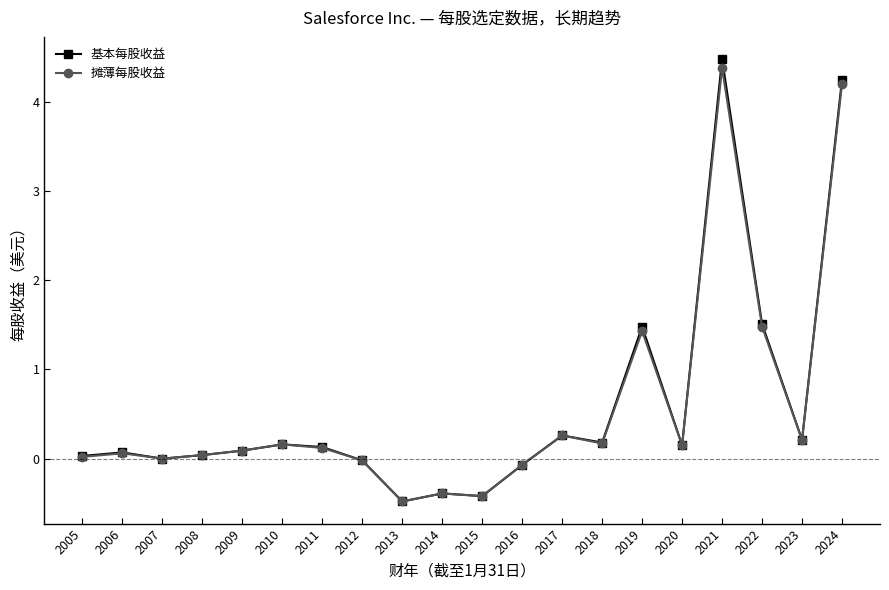

What is the value of the 摊薄每股收益 point at the 20th from the left?

4.2